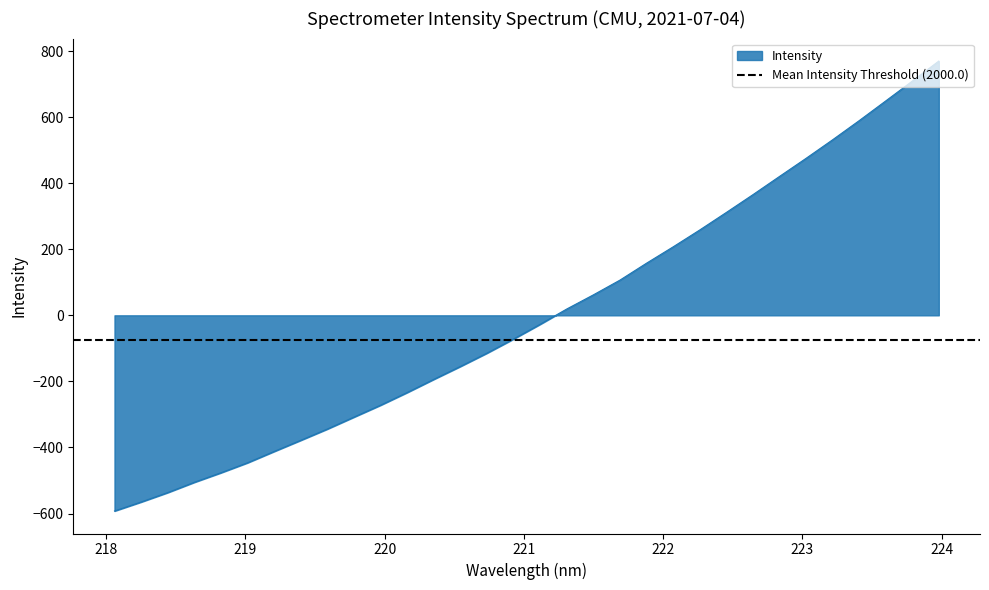

How many negative values are there?

17